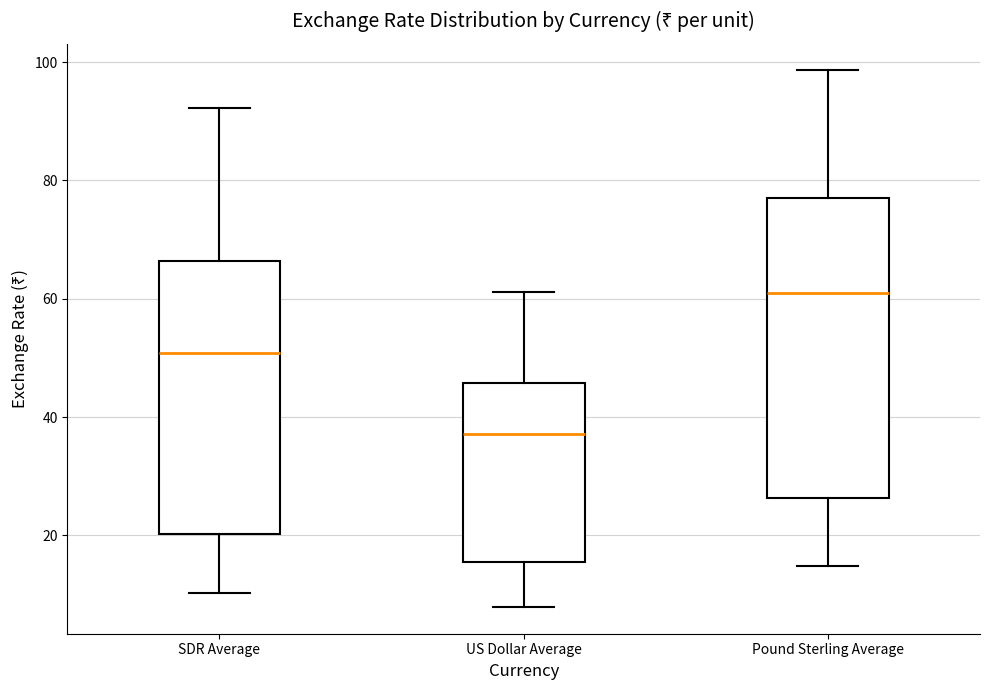

Which box has the lowest median line?

US Dollar Average